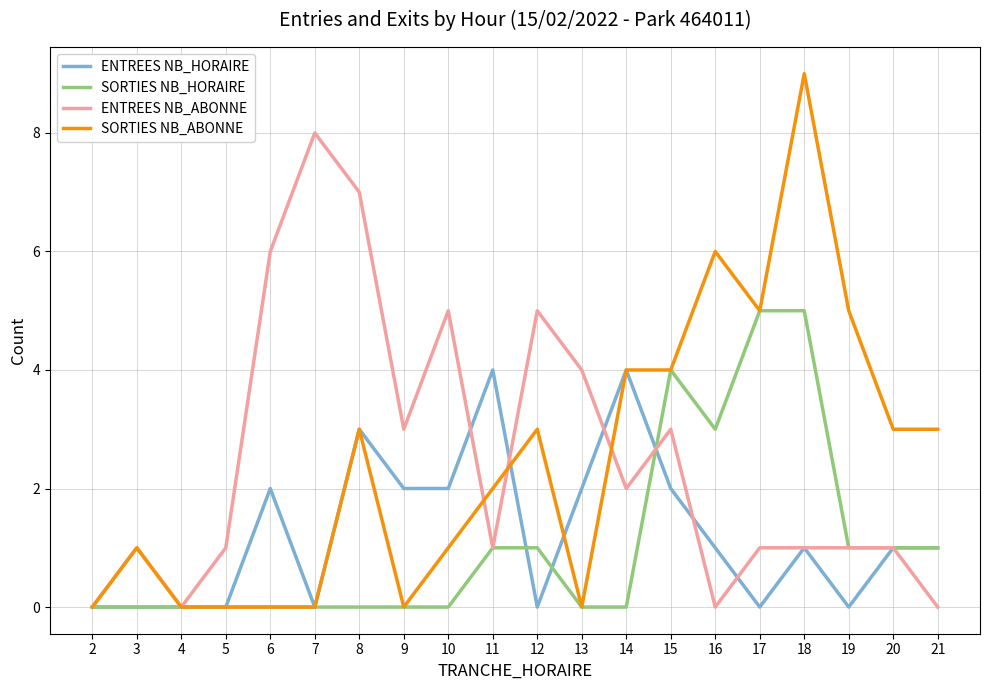

At which category is the sum across all series the highest?

18